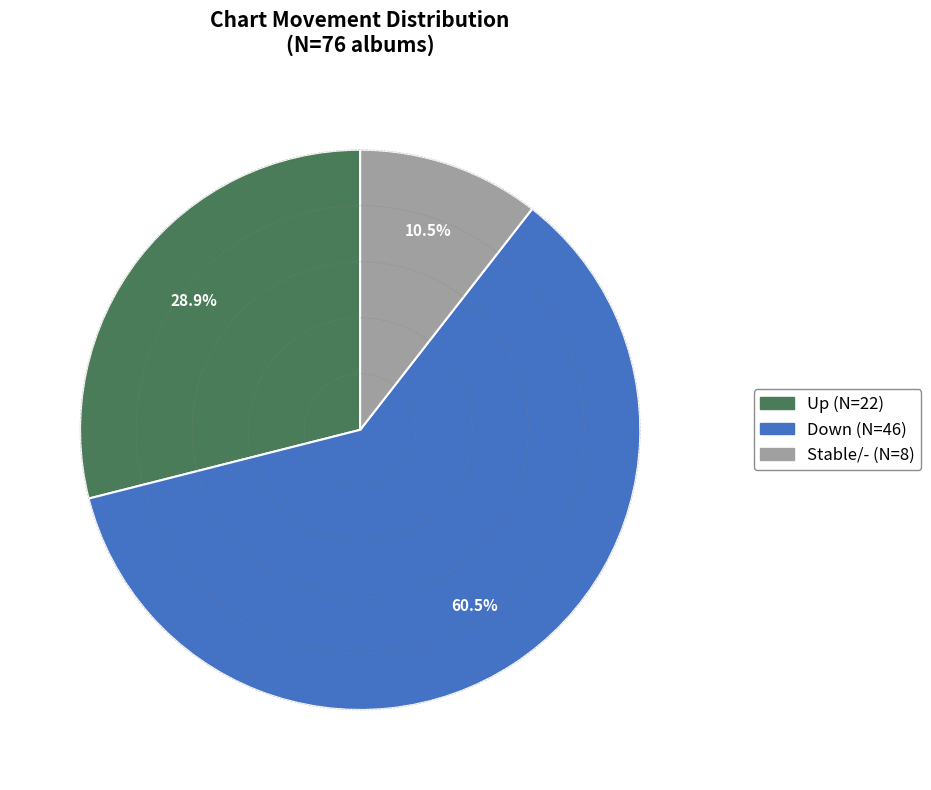

Rank the categories by value from highest to lowest.

Down (N=46), Up (N=22), Stable/- (N=8)